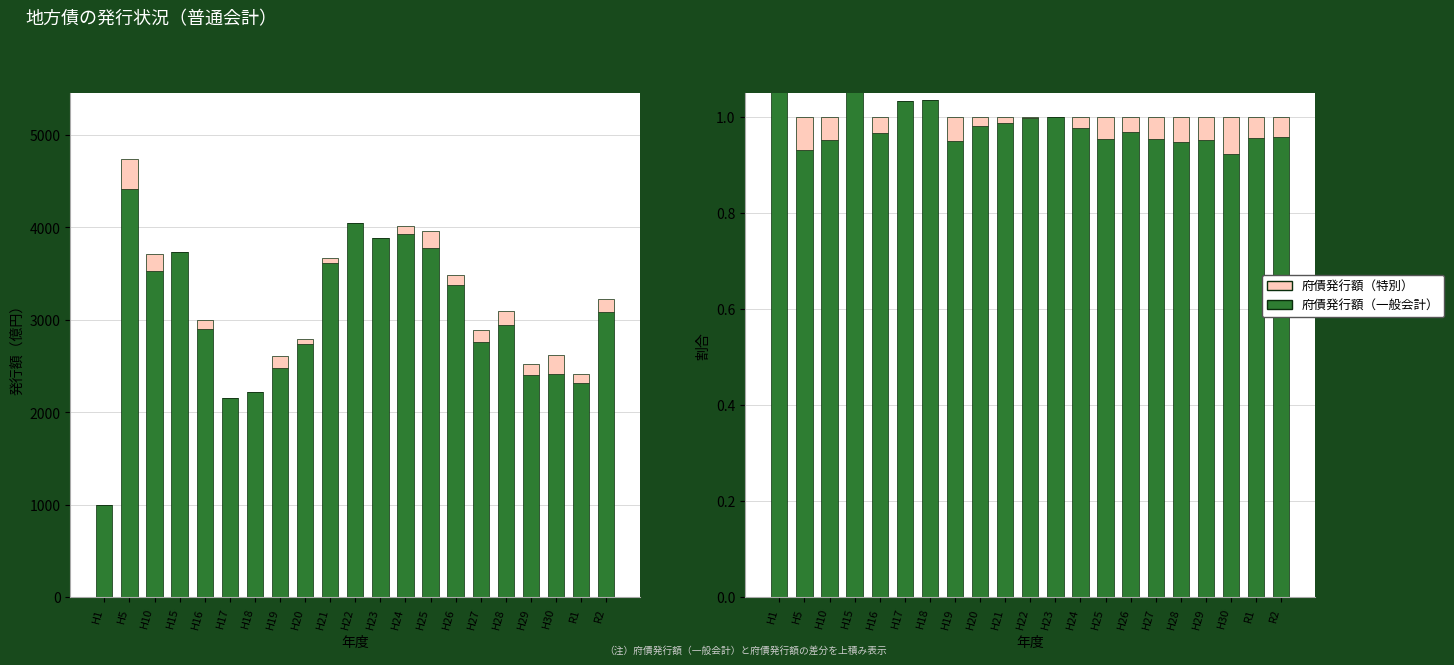

At how many categories does at least one series exceed 0?

21